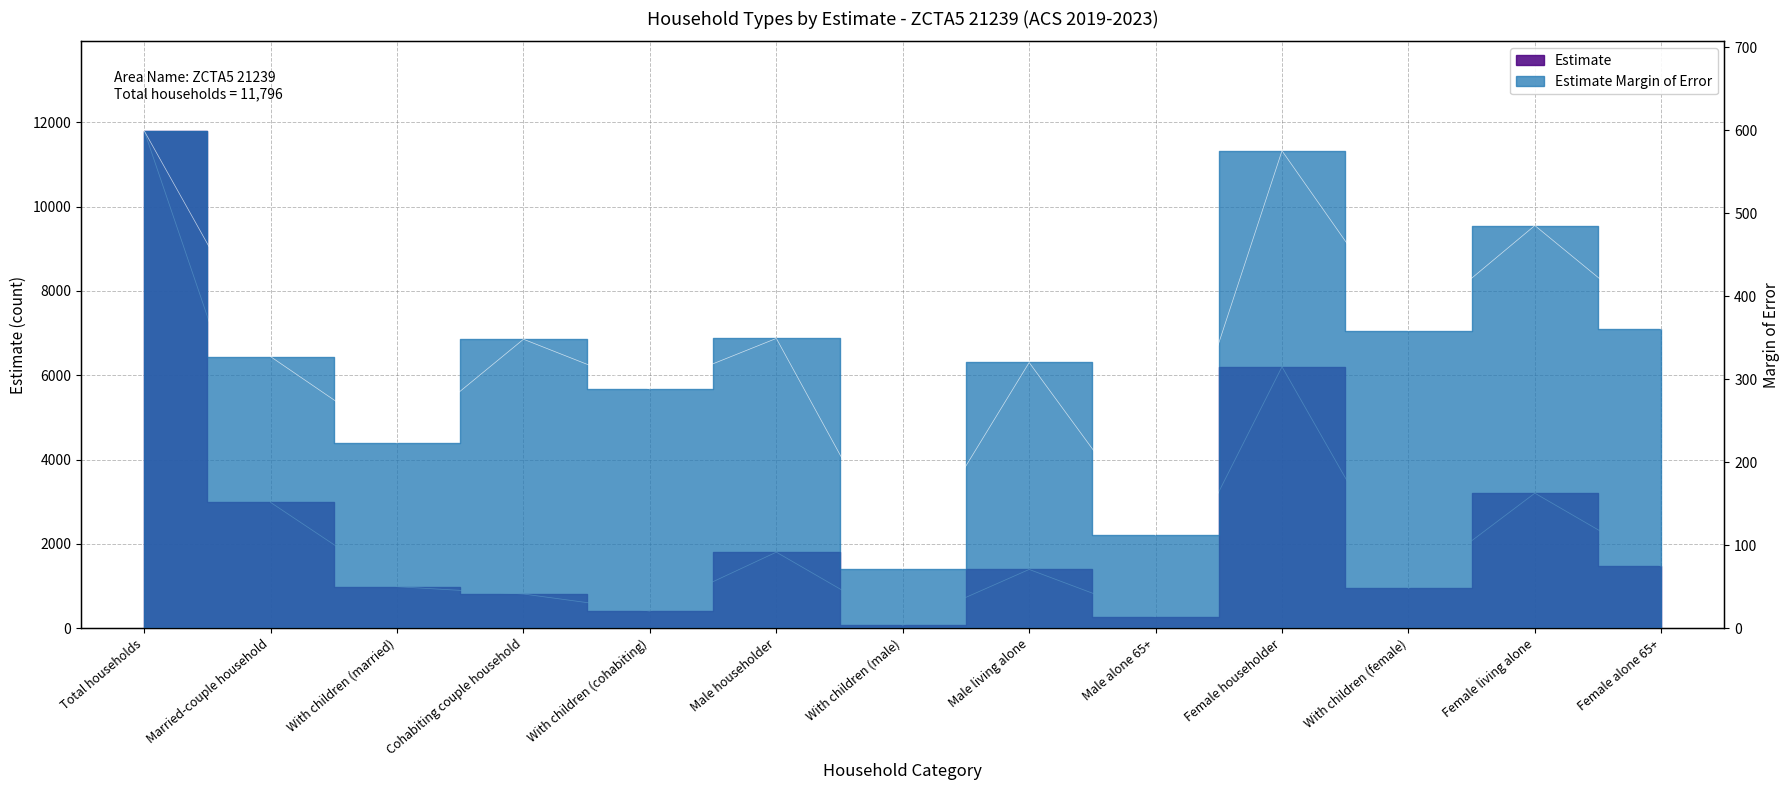

Where do Estimate and Estimate Margin of Error first cross each other?

Male householder and With children (male)